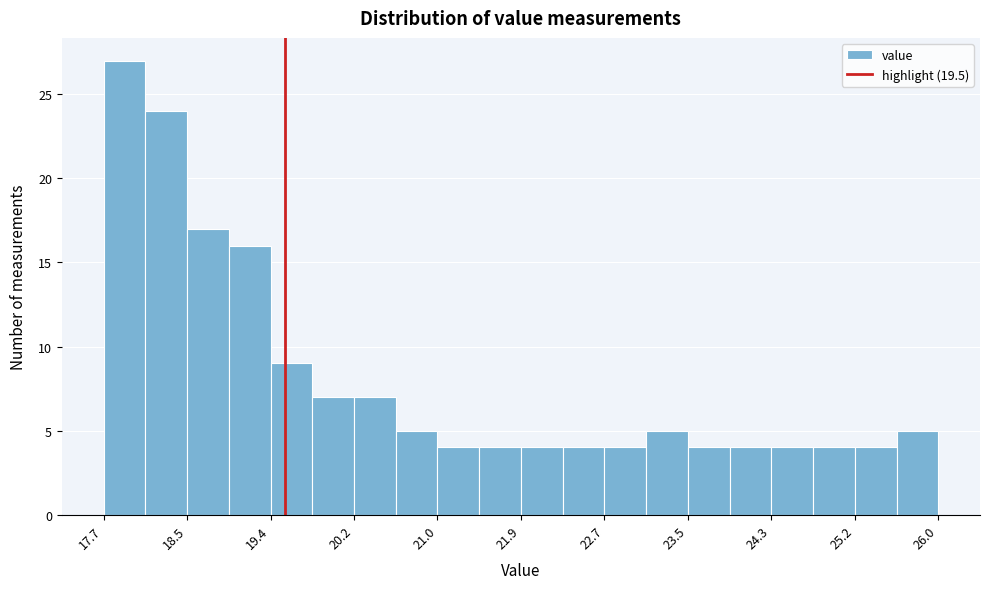

Reading left to right, list every bar in this chart as the range it spans on the x-axis followed by its height. Neither the bar edges nor the heights are printed on the chart, so give them approximately, as read against the axes.

17.7 to 18.1: 27
18.1 to 18.5: 24
18.5 to 18.9: 17
18.9 to 19.4: 16
19.4 to 19.8: 9
19.8 to 20.2: 7
20.2 to 20.6: 7
20.6 to 21.0: 5
21.0 to 21.4: 4
21.4 to 21.9: 4
21.9 to 22.3: 4
22.3 to 22.7: 4
22.7 to 23.1: 4
23.1 to 23.5: 5
23.5 to 23.9: 4
23.9 to 24.3: 4
24.3 to 24.8: 4
24.8 to 25.2: 4
25.2 to 25.6: 4
25.6 to 26.0: 5